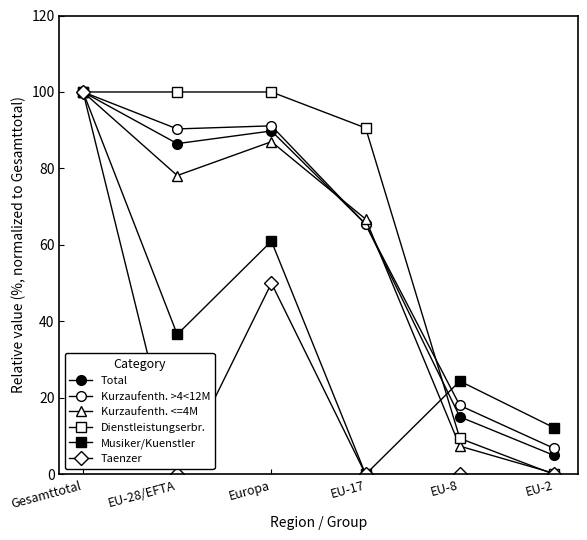

List the labels in order of Kurzaufenth. <=4M value, smallest first.

EU-2, EU-8, EU-17, EU-28/EFTA, Europa, Gesamttotal